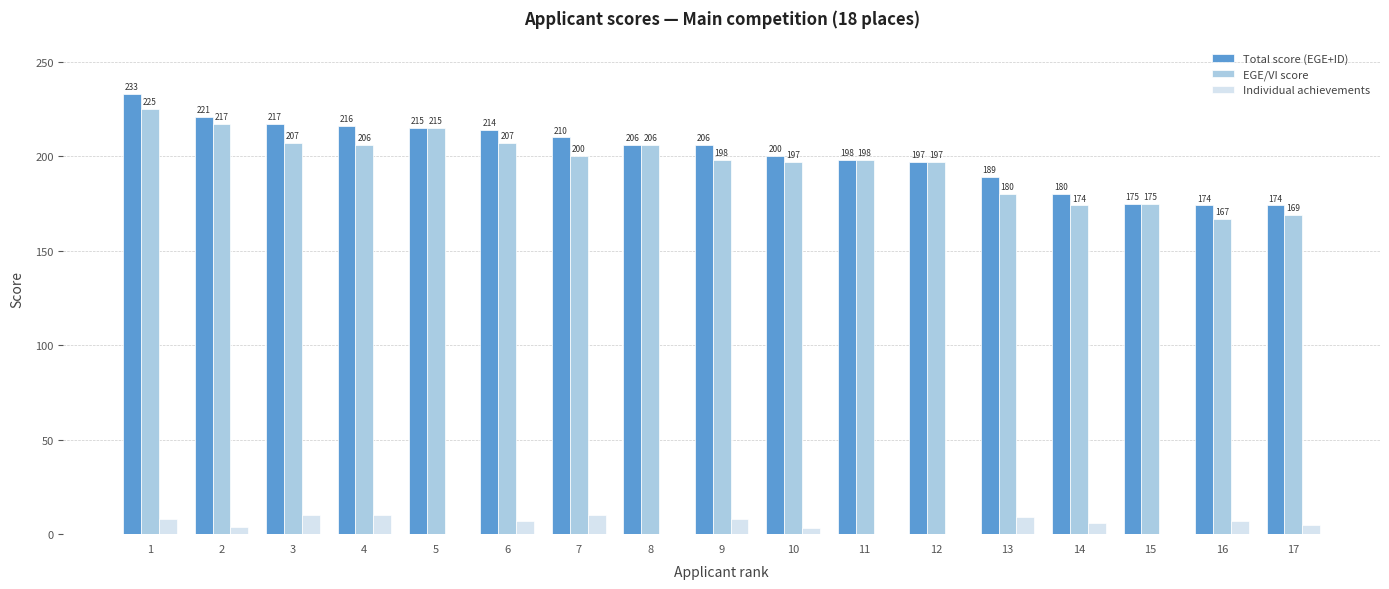

Which series has the largest total across all categories?

Total score (EGE+ID)